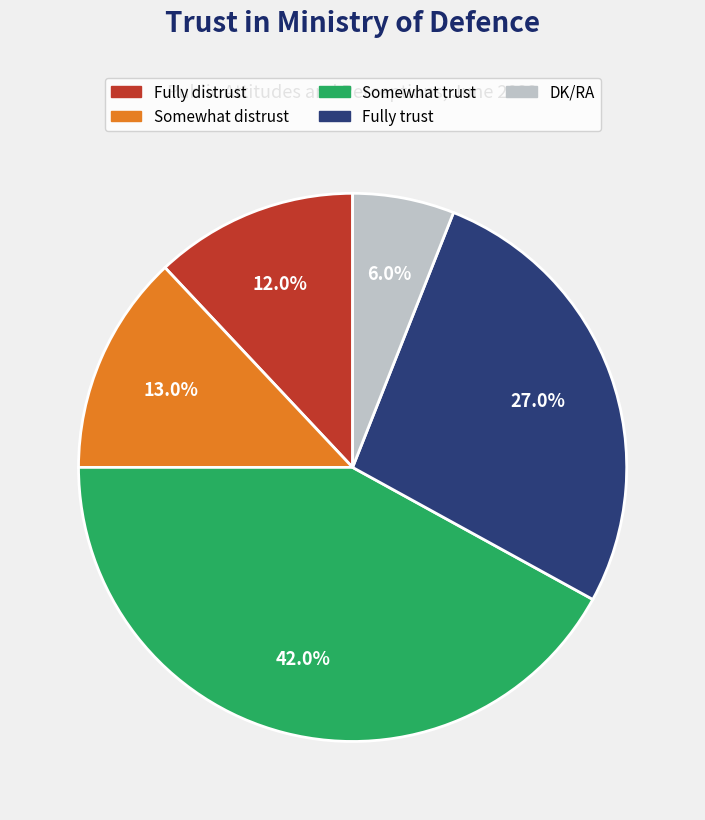

Count the number of slices in the pie.

5